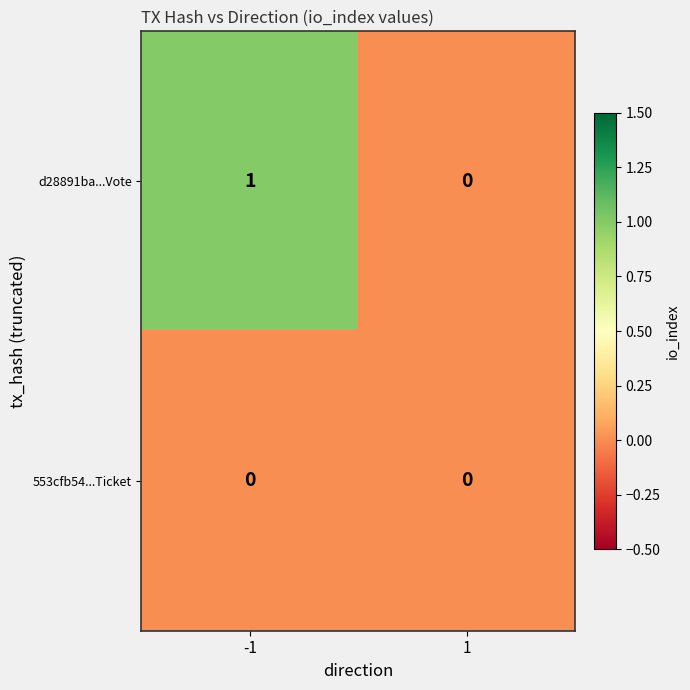

True or false: 553cfb54...Ticket has a value of 0 at 1.

True